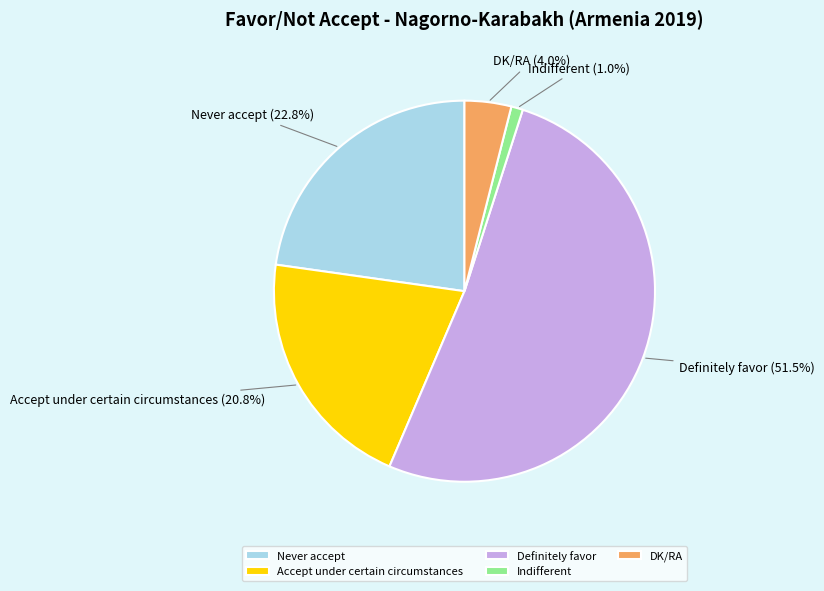

The Never accept slice represents 23% of the pie. True or false?

True